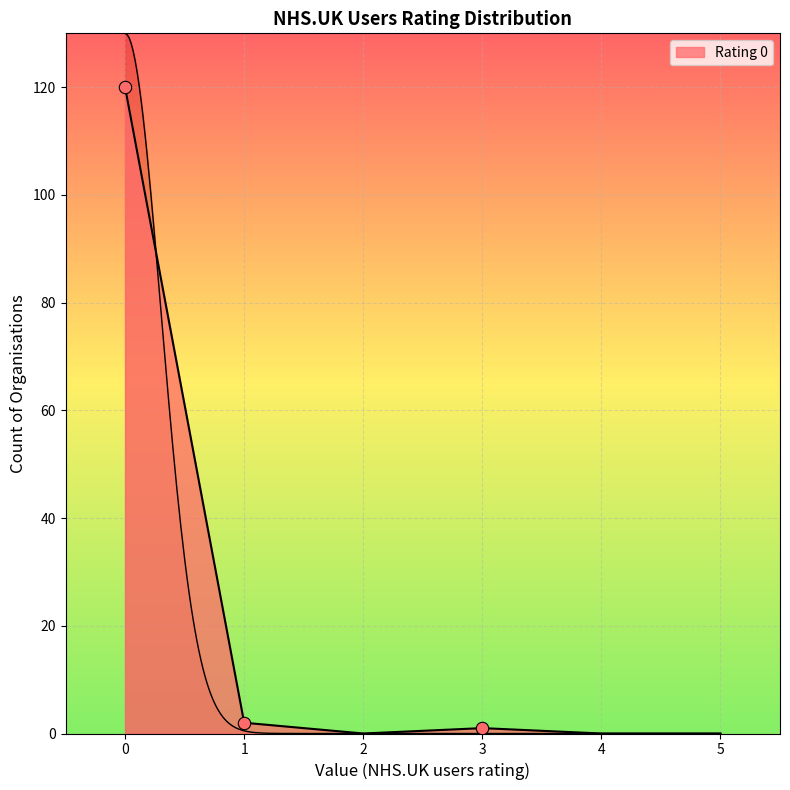

Which series has the largest total across all categories?

Rating 0